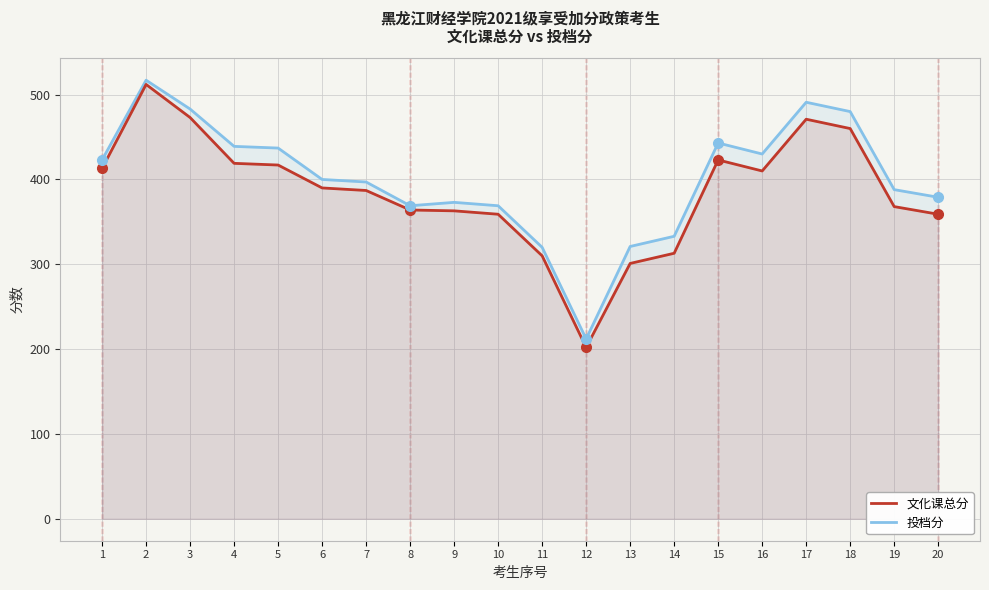

What is the difference between the second highest and second lowest values in the 投档分 series?

171